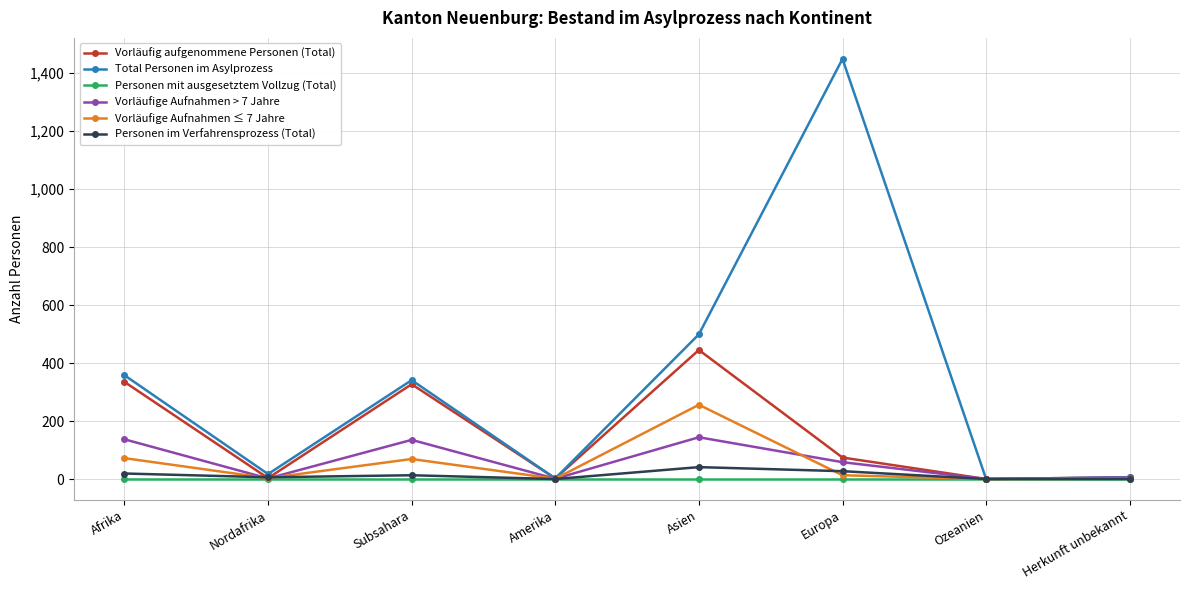

What is the average value of the Personen im Verfahrensprozess (Total) series?

13